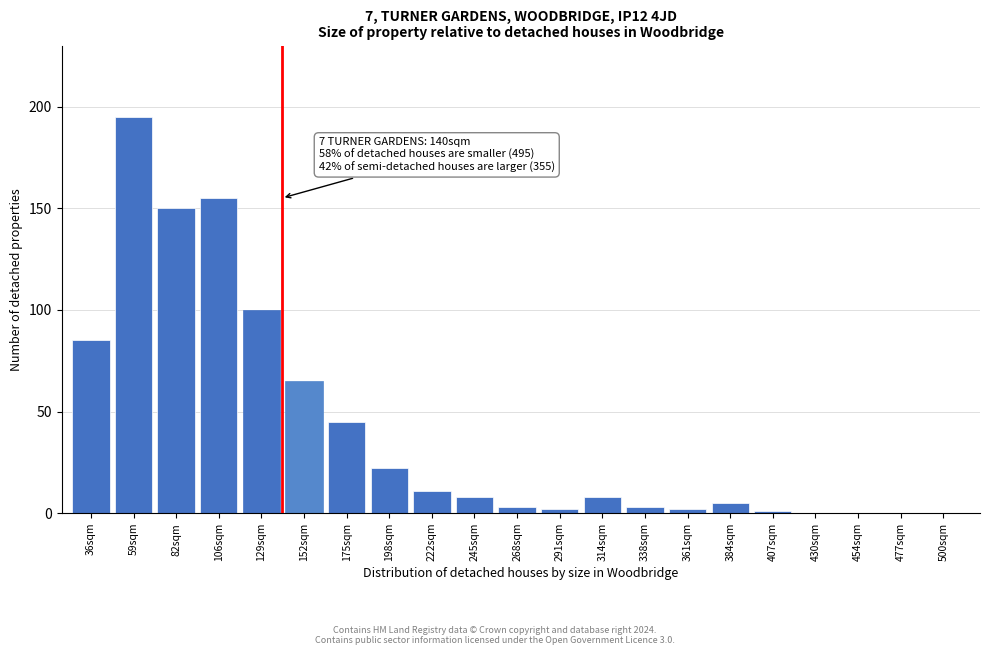

Reading left to right, what are all the values shown in this chart?

36sqm=85	59sqm=195	82sqm=150	106sqm=155	129sqm=100	152sqm=65	175sqm=45	198sqm=22	222sqm=11	245sqm=8	268sqm=3	291sqm=2	314sqm=8	338sqm=3	361sqm=2	384sqm=5	407sqm=1	430sqm=0	454sqm=0	477sqm=0	500sqm=0